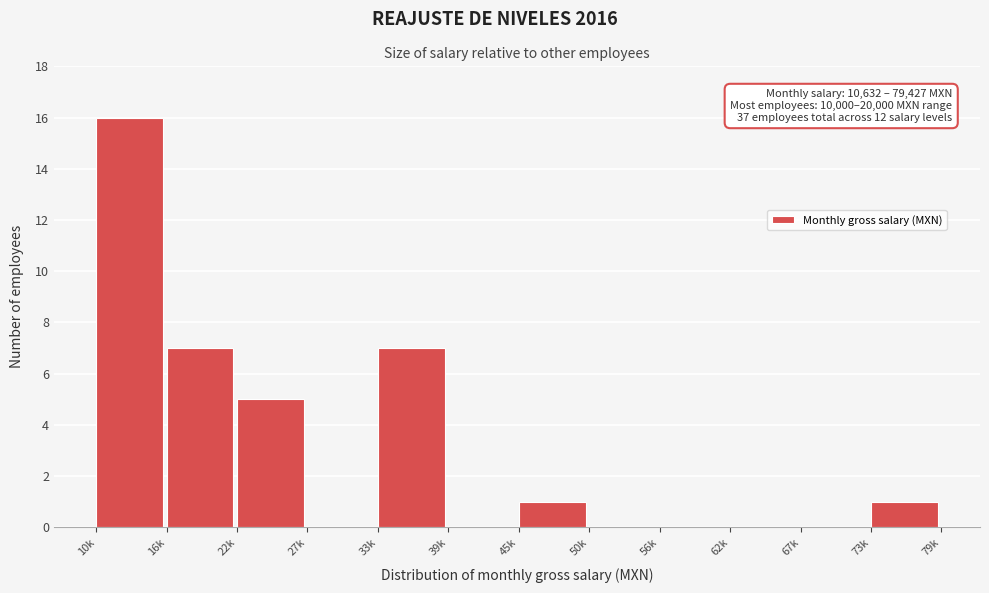

Reading right to left, transcribe all the data shown in this chart.

73k=1	67k=0	62k=0	56k=0	50k=0	45k=1	39k=0	33k=7	27k=0	22k=5	16k=7	10k=16